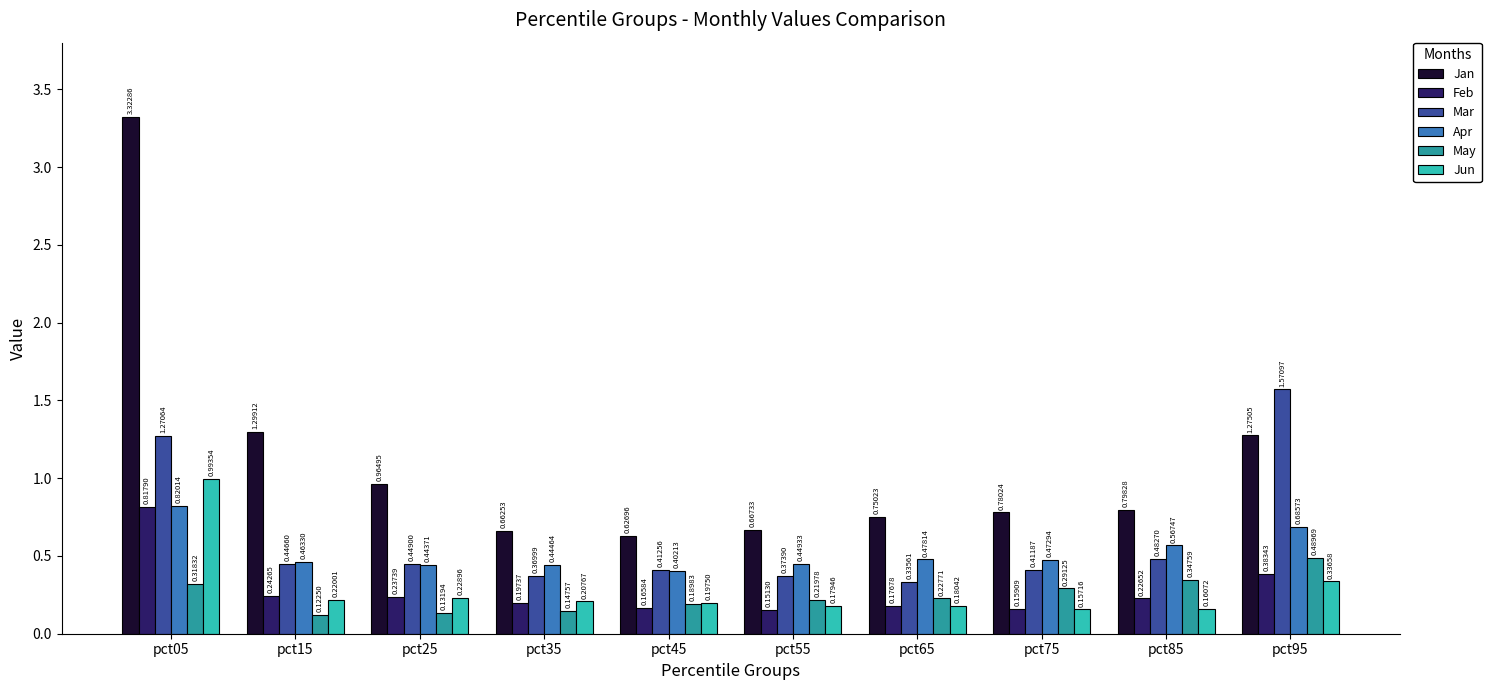

At which category is the sum across all series the highest?

pct05